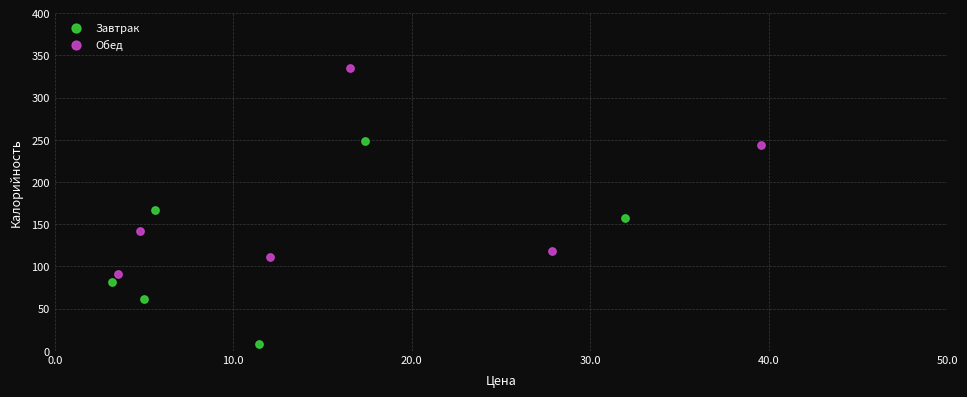

Which series reaches the minimum Y coordinate?

Завтрак